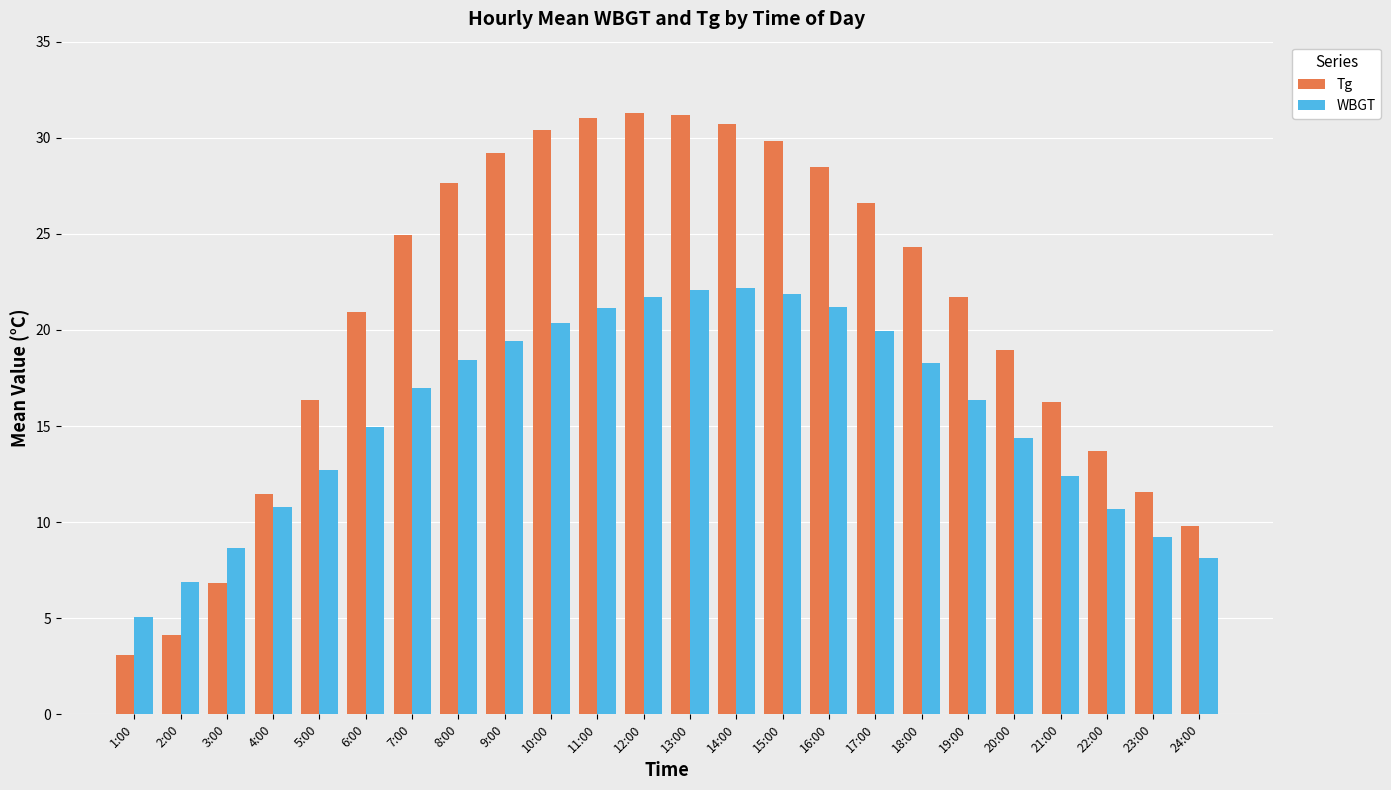

Where does the Tg series first go above 24?

7:00